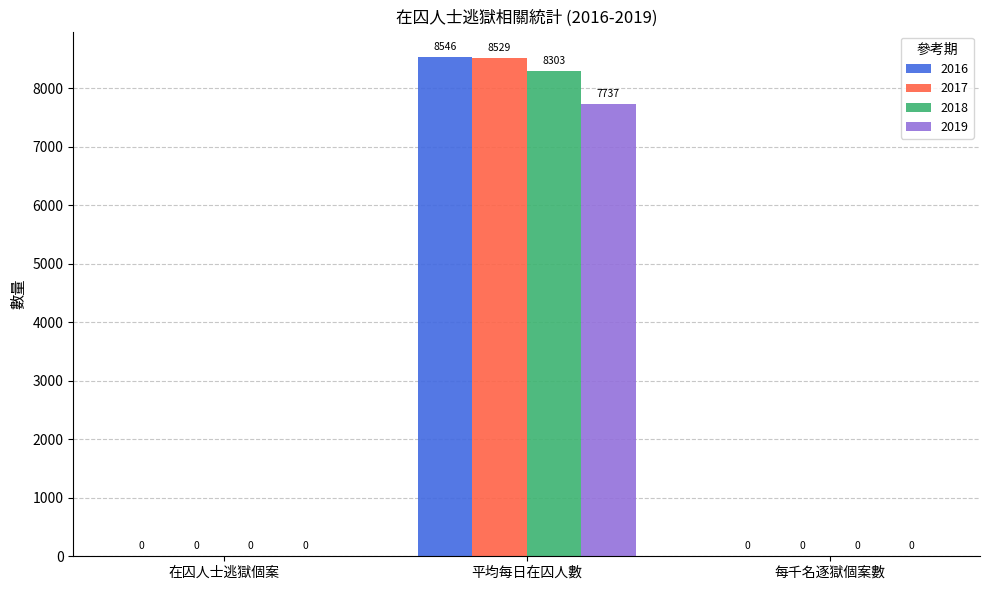

The value of 2017 at 每千名逐獄個案數 is 4963. True or false?

False